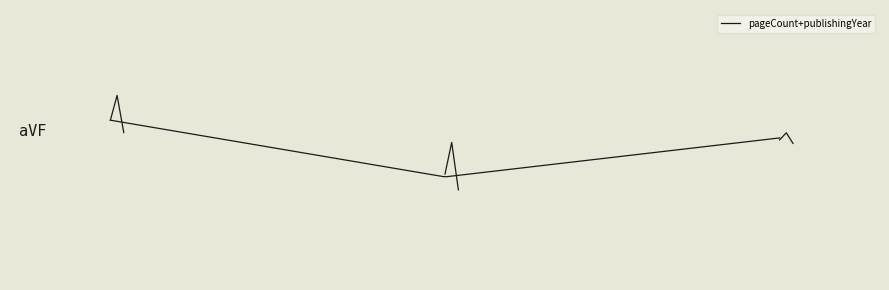

Reading left to right, list all the values displayed in this chart.

0.1	0.2	0.1